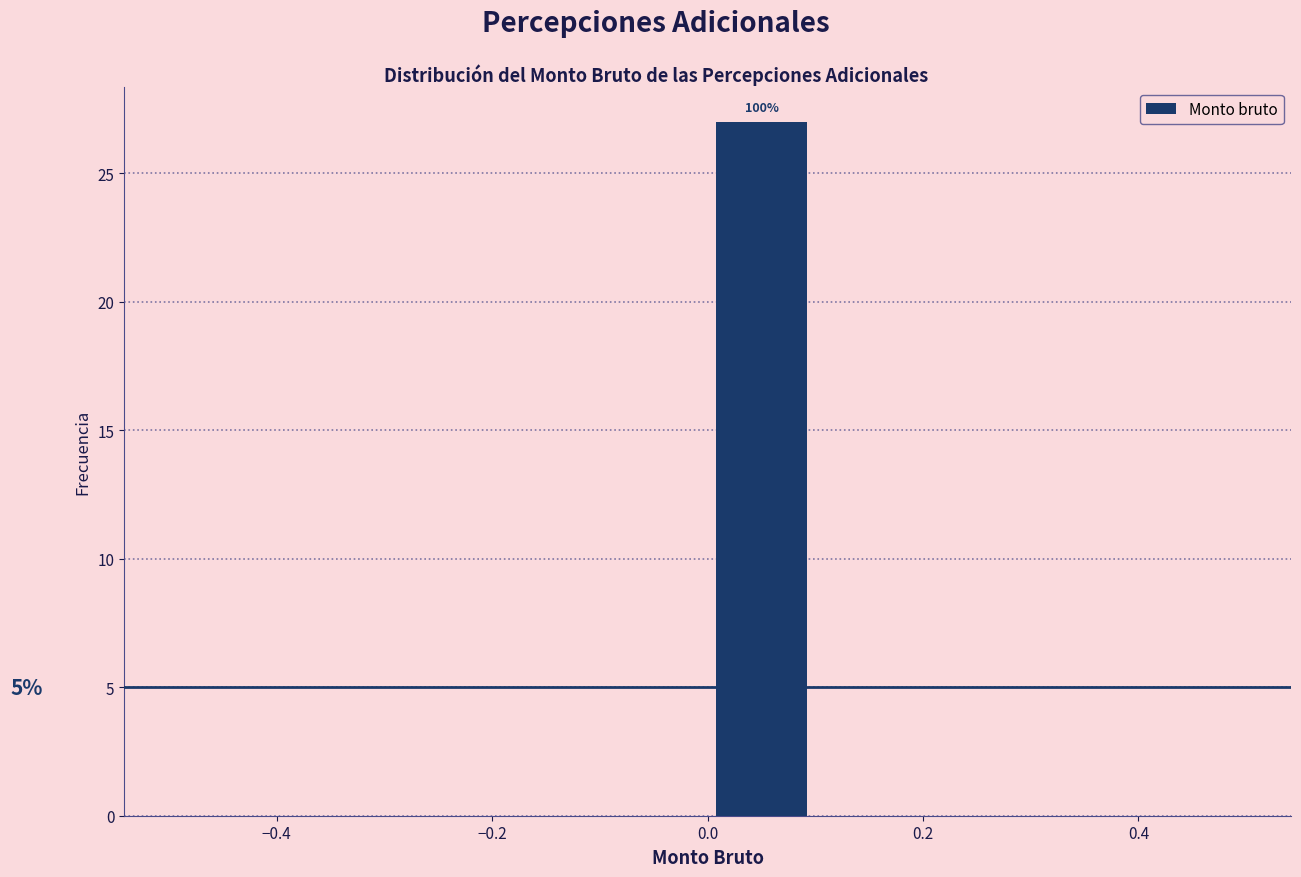

Which range on the x-axis has the tallest bar?

0.0 to 0.1